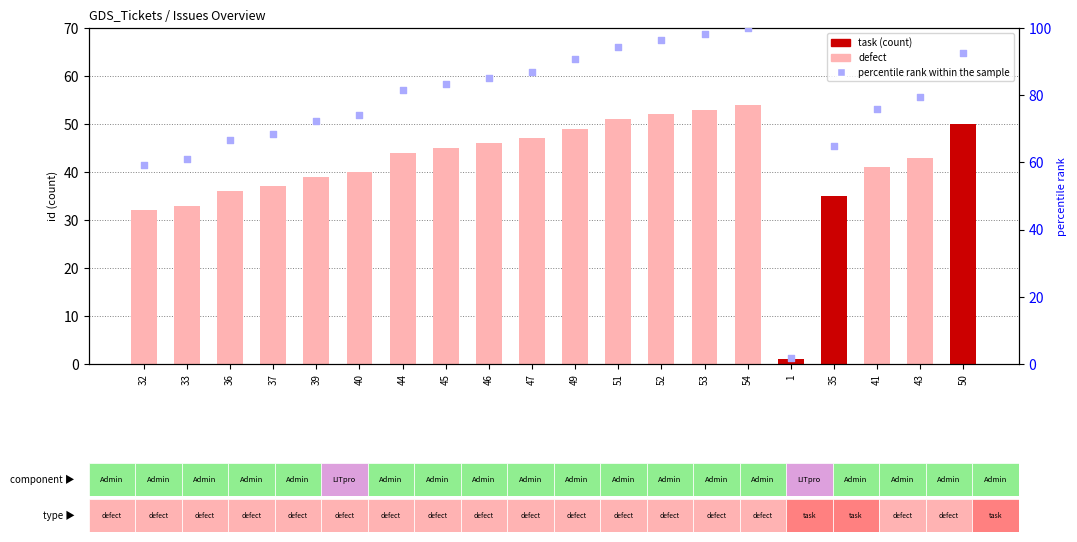

Which series has the largest Y range (max minus min)?

percentile rank within the sample